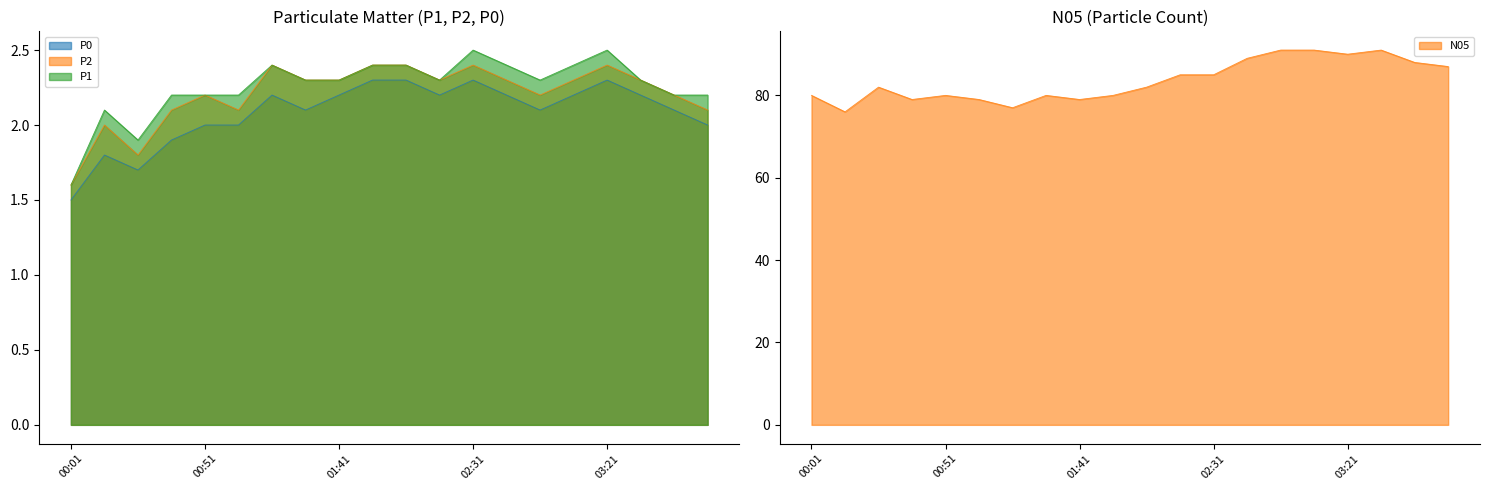

List the labels in order of P0 value, smallest first.

00:01, 00:26, 00:14, 00:38, 00:51, 01:03, 03:59, 01:28, 02:56, 03:46, 01:16, 01:41, 02:19, 02:44, 03:09, 03:34, 01:54, 02:06, 02:31, 03:21